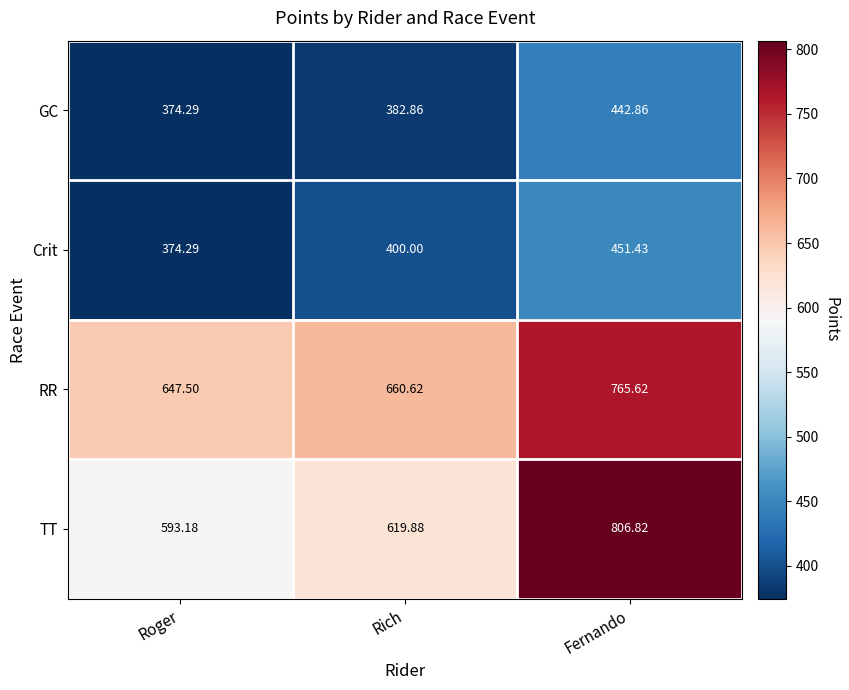

At which label does GC first exceed 382?

Rich